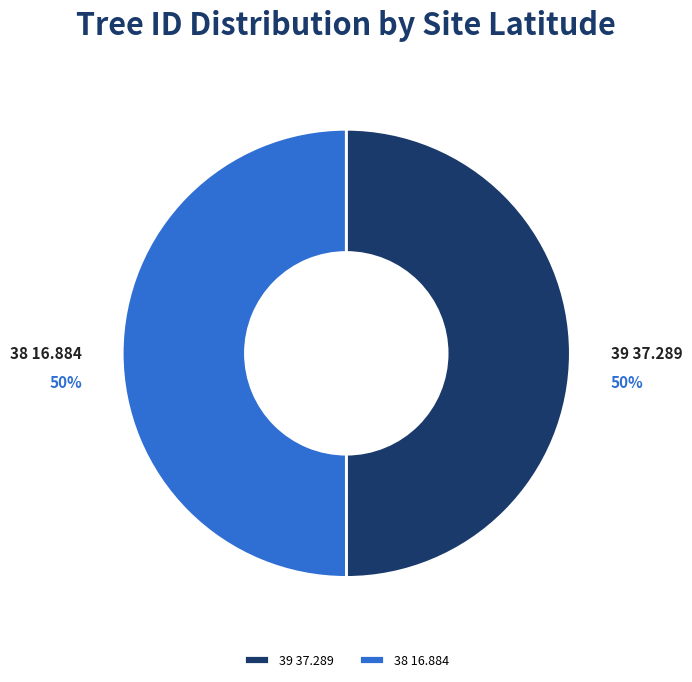

Combined, do 39 37.289 and 38 16.884 account for over 50%?

Yes